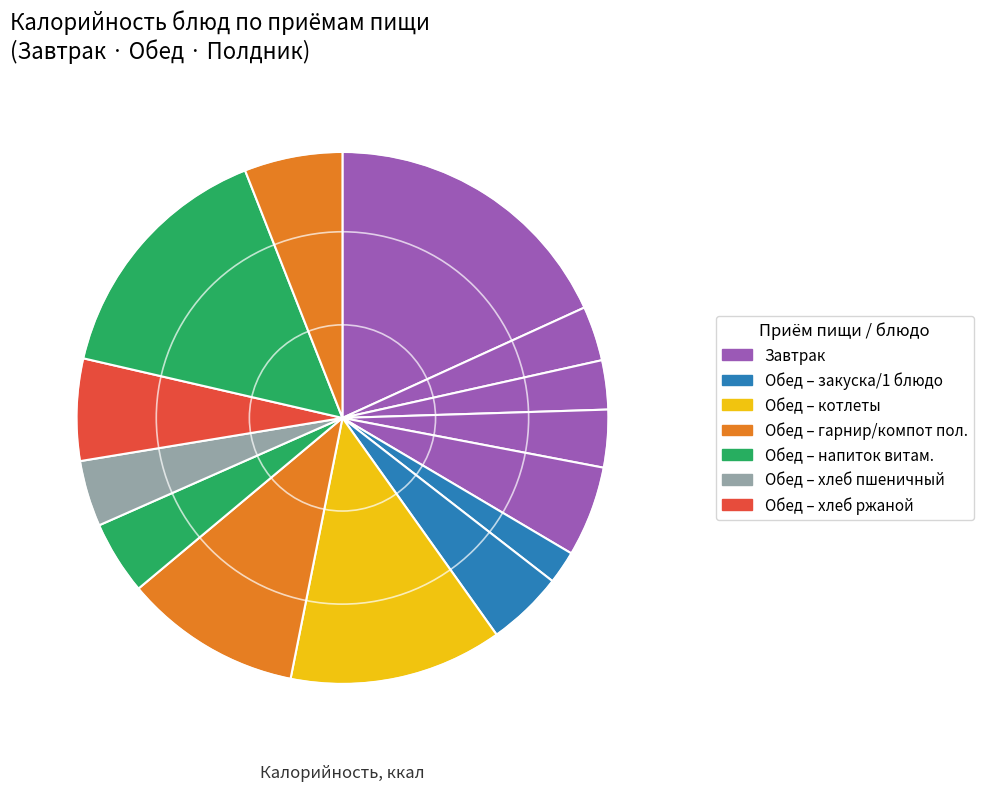

How many segments does this pie chart have?

14